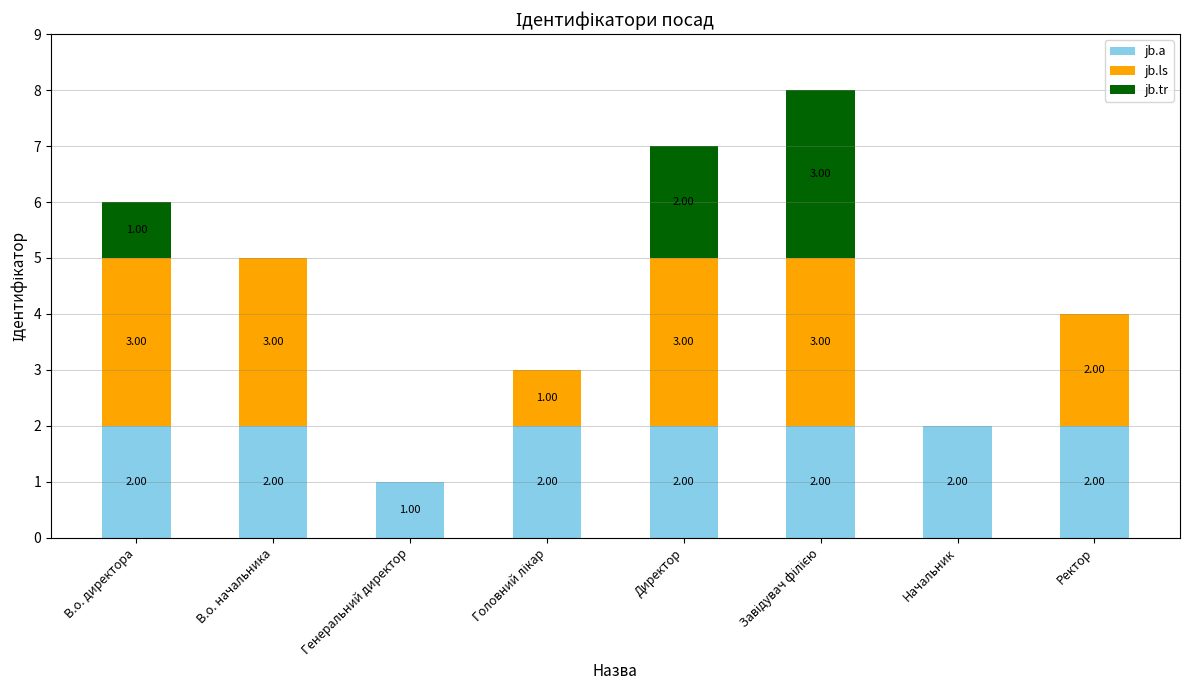

What is the sum of all jb.a values?

15